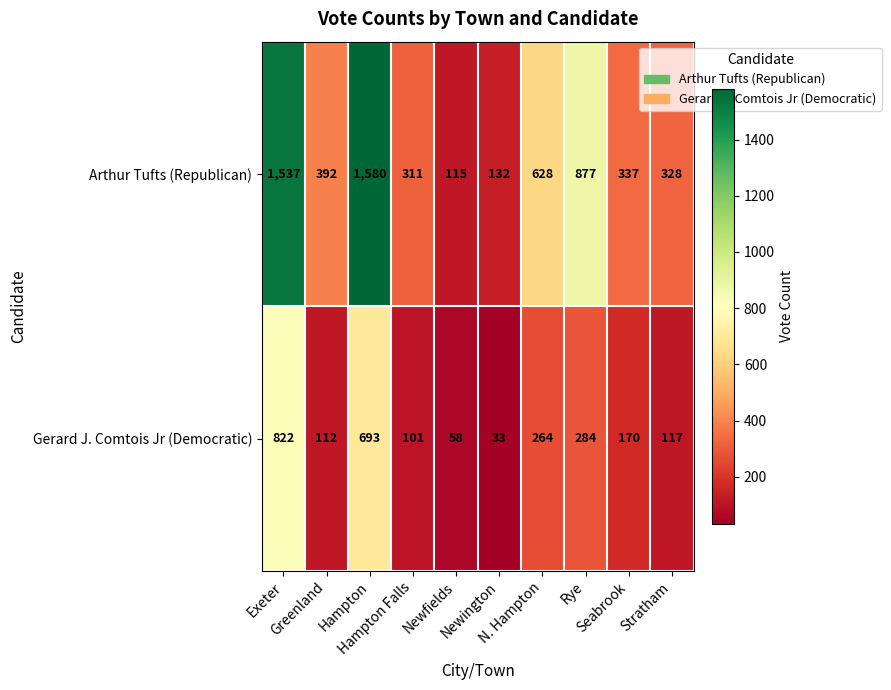

Which series has the widest spread of values?

Arthur Tufts (Republican)